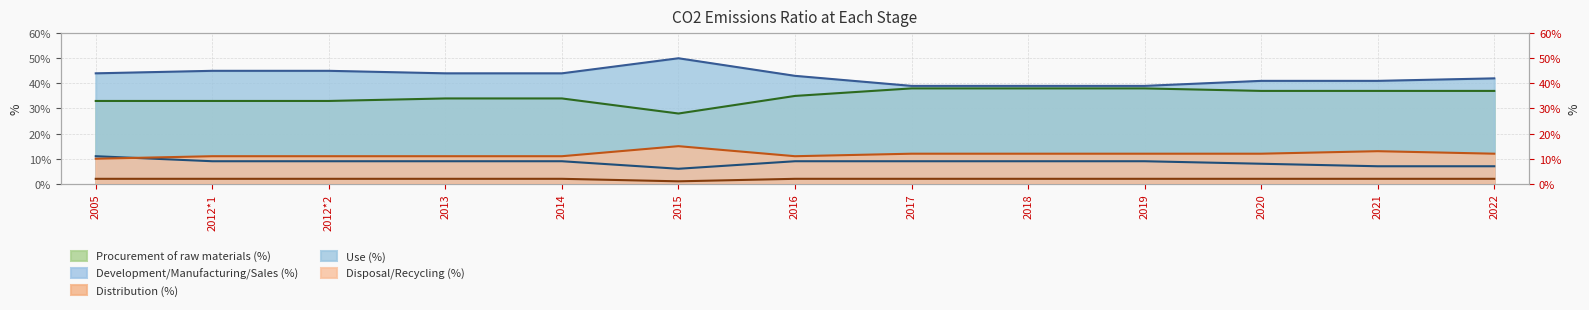

Reading left to right, transcribe all the data shown in this chart.

Procurement of raw materials (%): 33	33	33	34	34	28	35	38	38	38	37	37	37
Development/Manufacturing/Sales (%): 11	9	9	9	9	6	9	9	9	9	8	7	7
Distribution (%): 2	2	2	2	2	1	2	2	2	2	2	2	2
Use (%): 44	45	45	44	44	50	43	39	39	39	41	41	42
Disposal/Recycling (%): 10	11	11	11	11	15	11	12	12	12	12	13	12